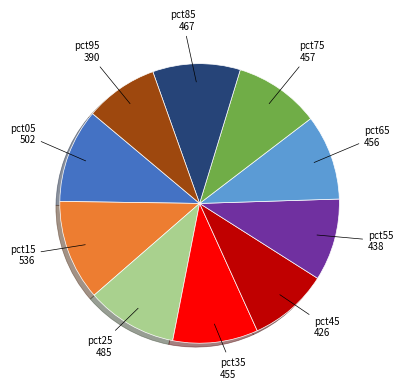

Is there any slice that represents more than half of the pie?

No